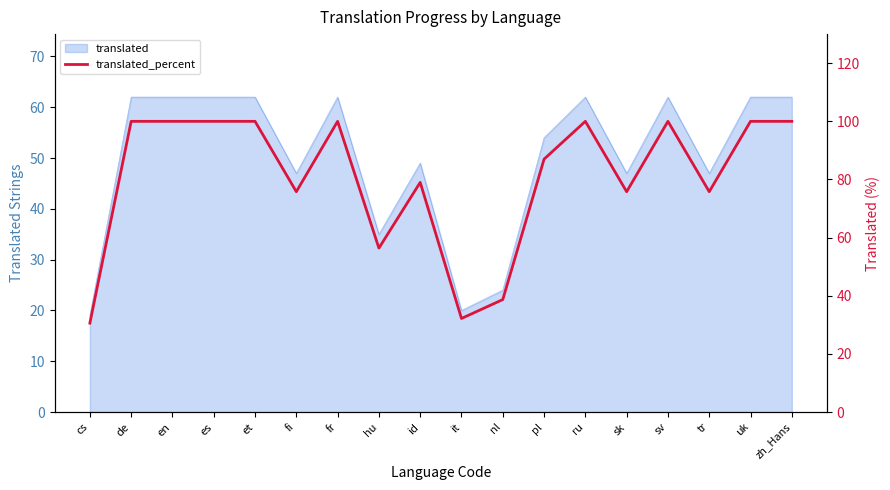

Approximately how many times larger is the value at id compared to sv?

0.8